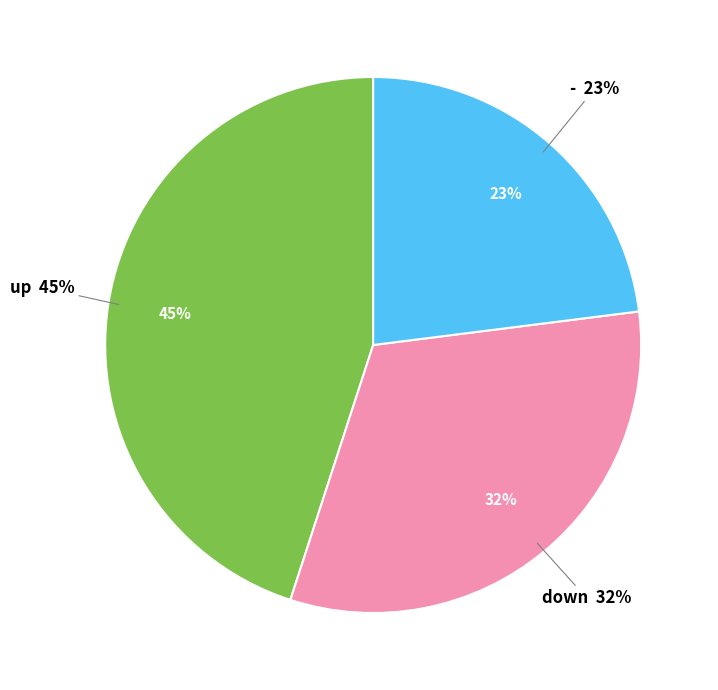

To the nearest percent, what is the difference between the largest and smallest slice percentages?

22%